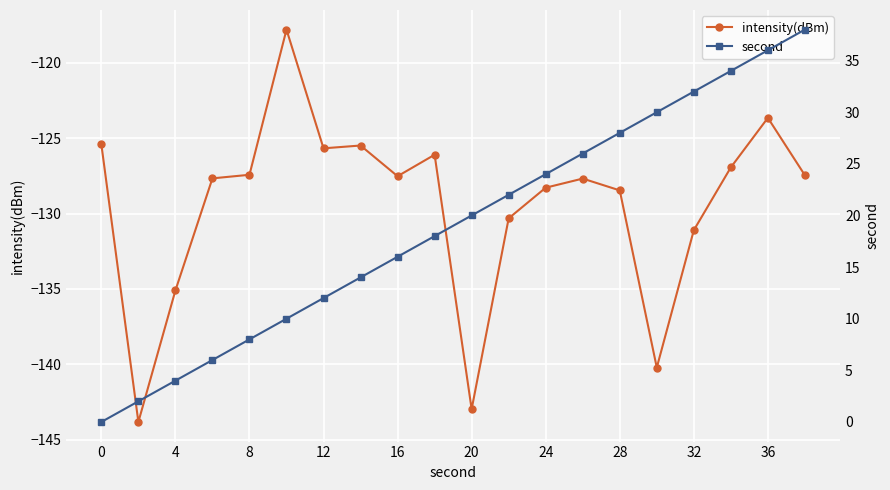

True or false: intensity(dBm) has more than 0 points higher than both neighbors.

True